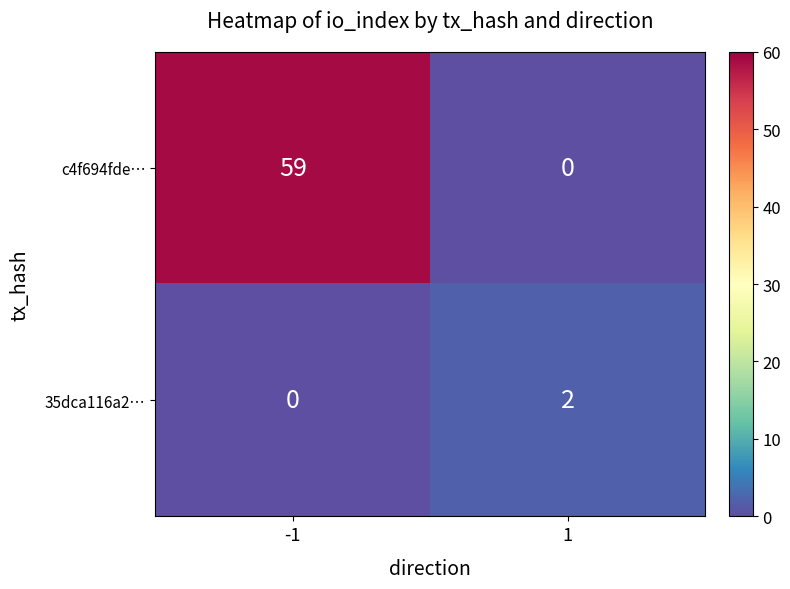

The 35dca116a2… series shows 1 at 1. True or false?

False